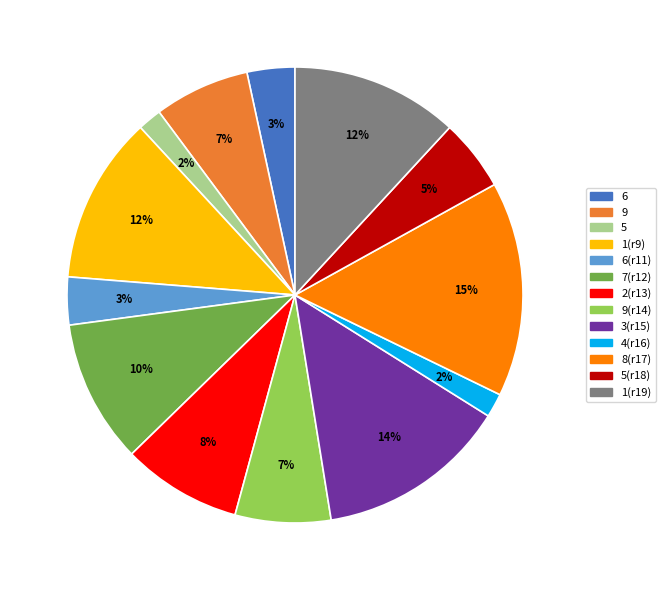

To the nearest percent, what is the average slice percentage?

8%